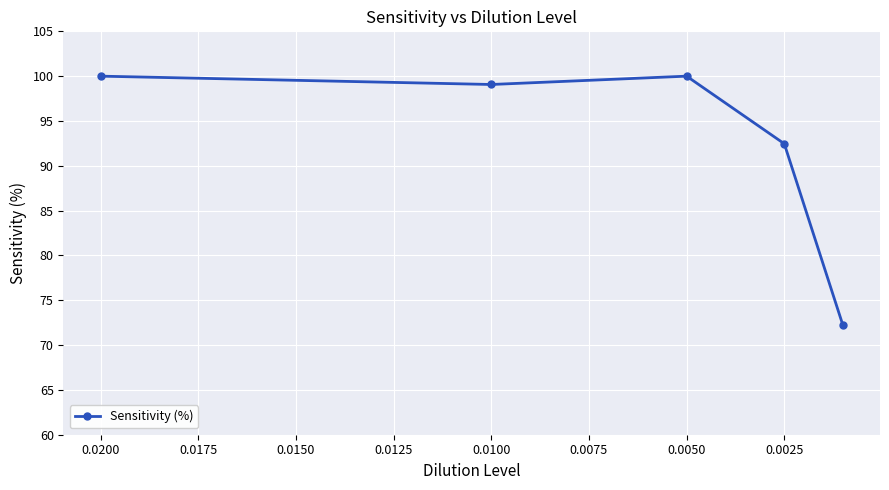

Reading left to right, what are all the values shown in this chart?

100.0	99.1	100.0	92.5	72.2